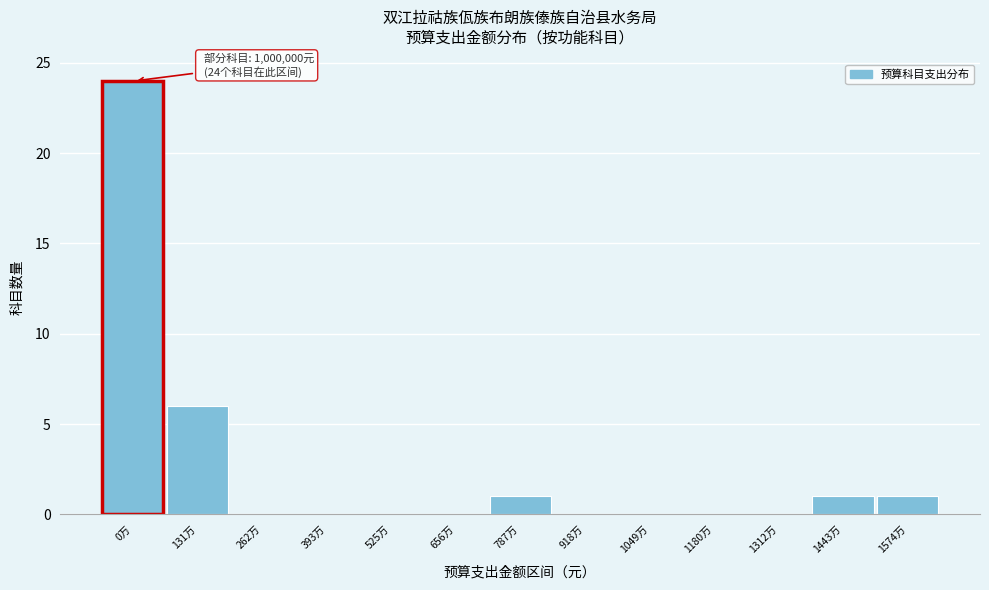

Reading left to right, extract all data points from this chart.

0万=24	131万=6	262万=0	393万=0	525万=0	656万=0	787万=1	918万=0	1049万=0	1180万=0	1312万=0	1443万=1	1574万=1